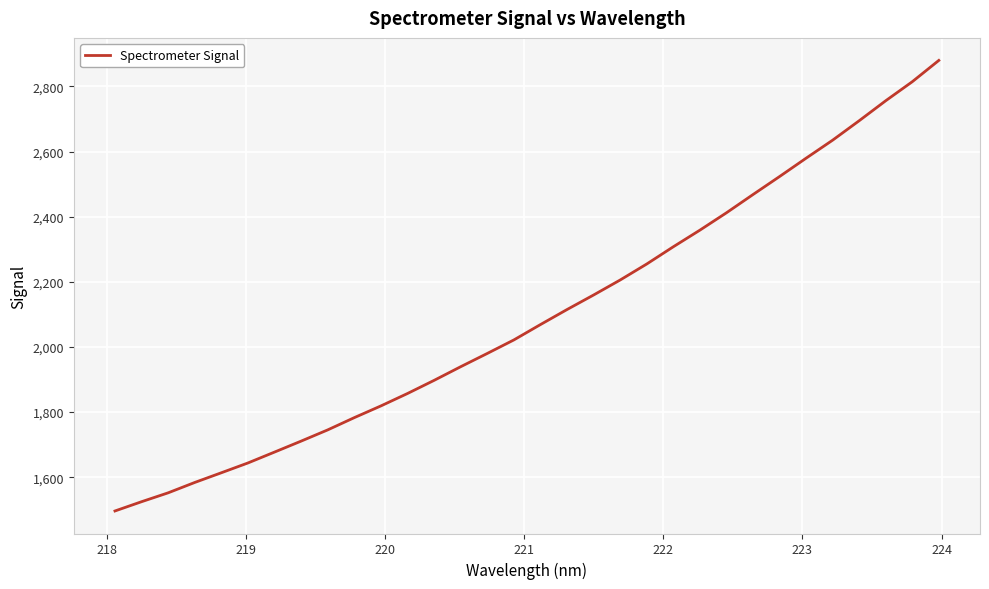

What is the difference between the maximum and minimum values?

1383.4